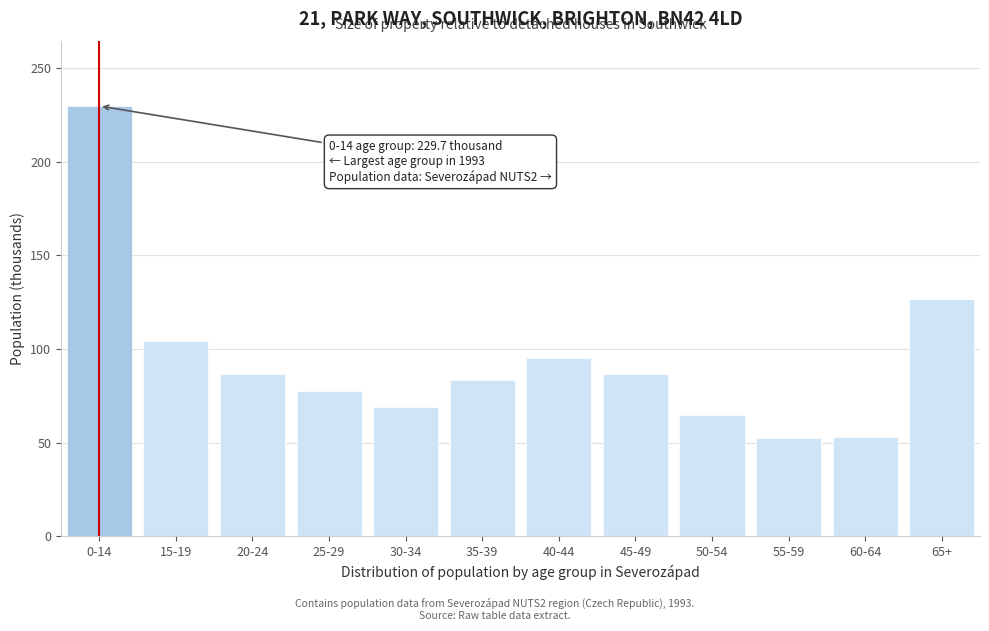

What is the difference between the second highest and second lowest values?

73.6